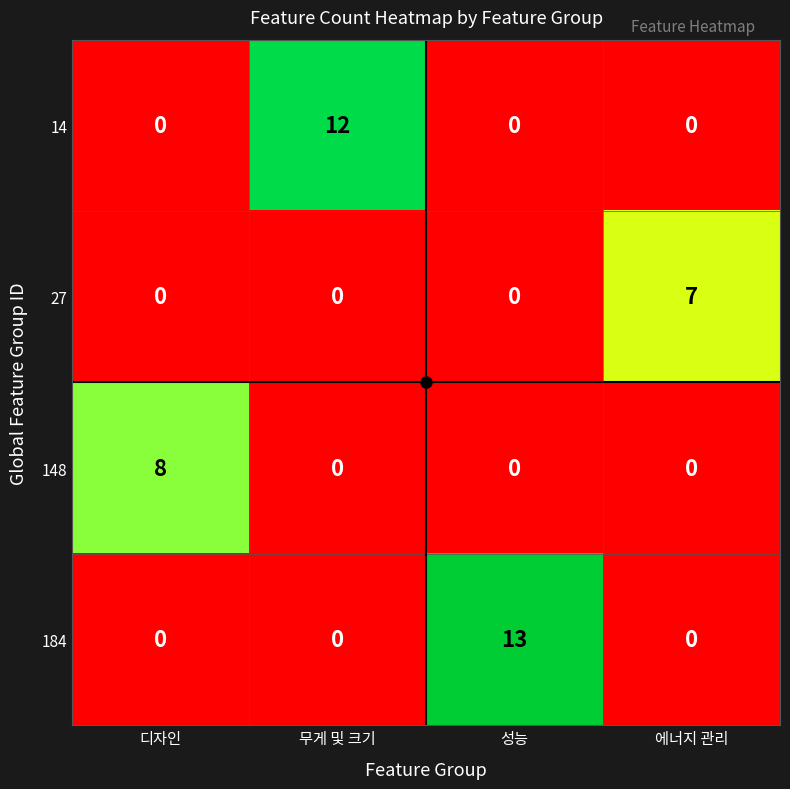

At which category is the sum across all series the highest?

성능